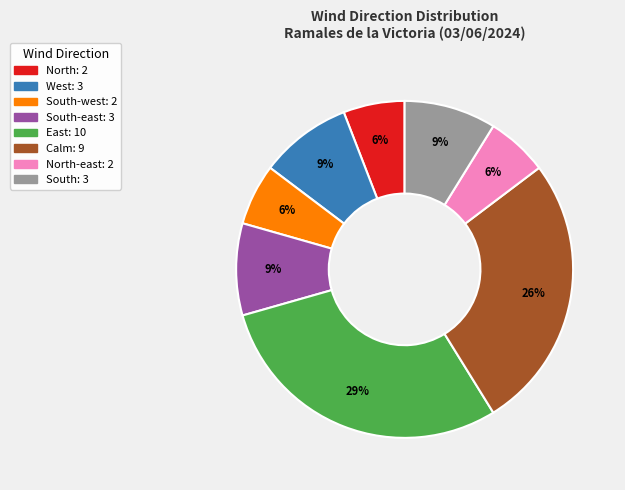

Is there any slice that represents more than half of the pie?

No